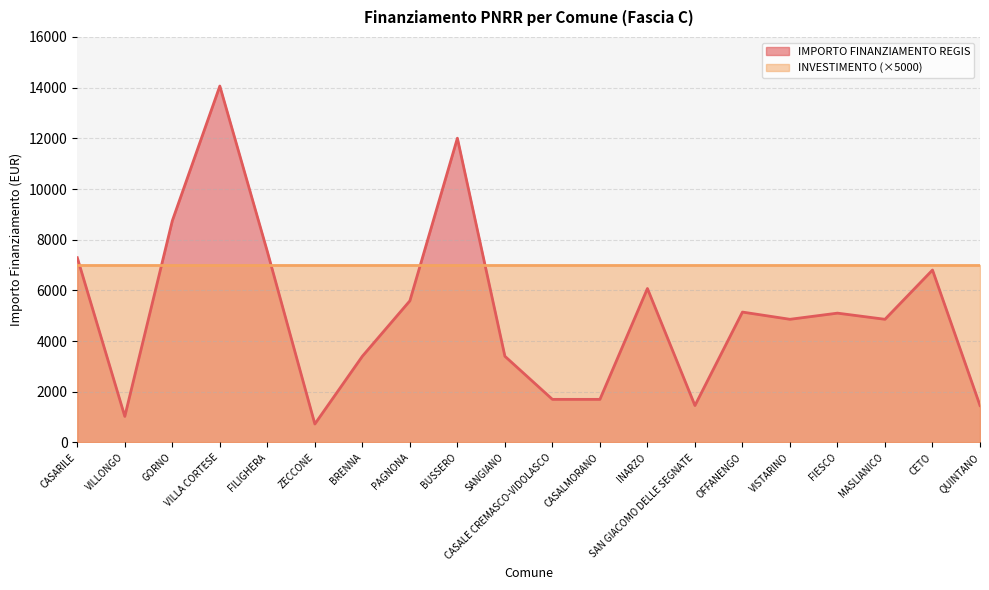

At which label does the data first exceed 5103?

CASARILE